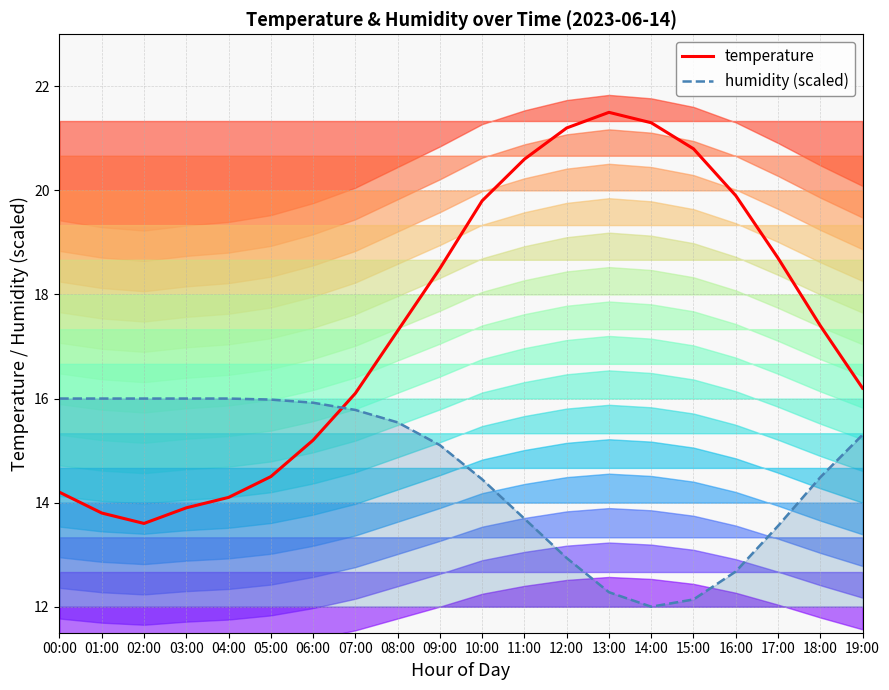

Which category has the highest value in the humidity (scaled) series?

00:00